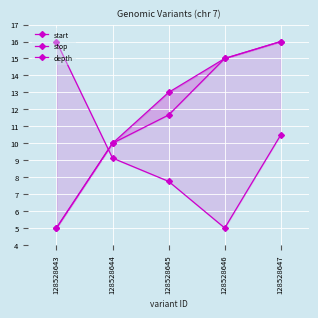

Reading right to left, extract all data points from this chart.

start: 16.0	15.0	11.7	10.0	5.0
stop: 16.0	15.0	13.0	10.0	5.0
depth: 10.5	5.0	7.8	9.1	16.0